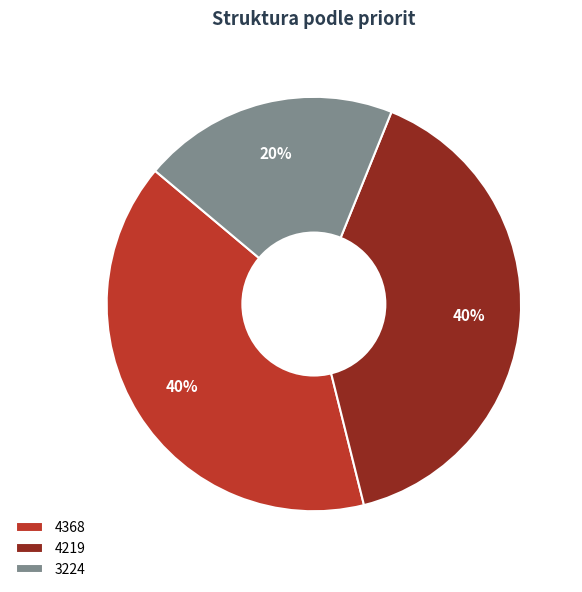

Count the number of slices in the pie.

3